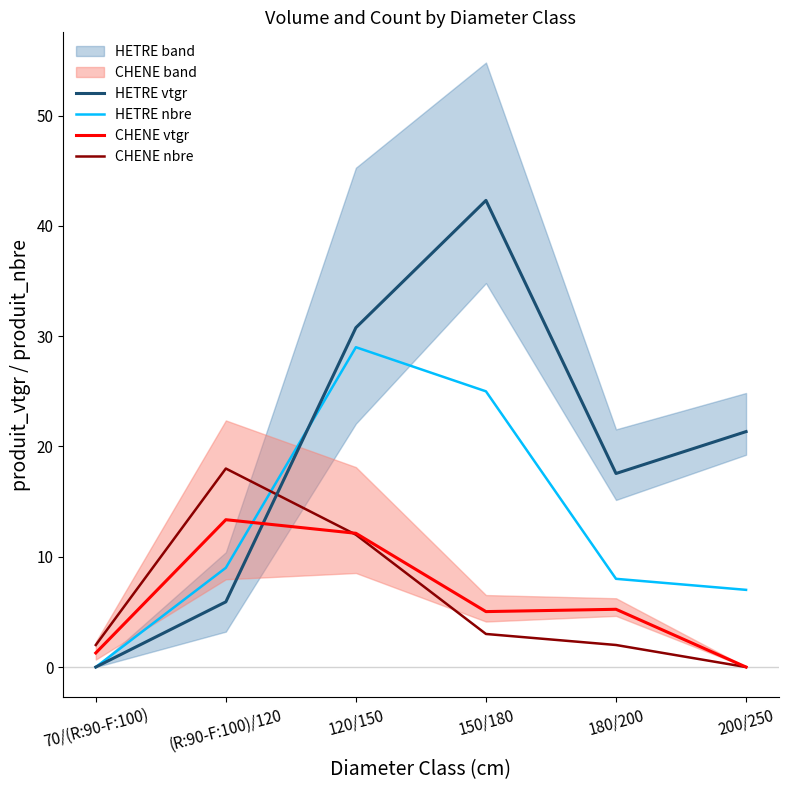

At how many categories does at least one series exceed 18?

3